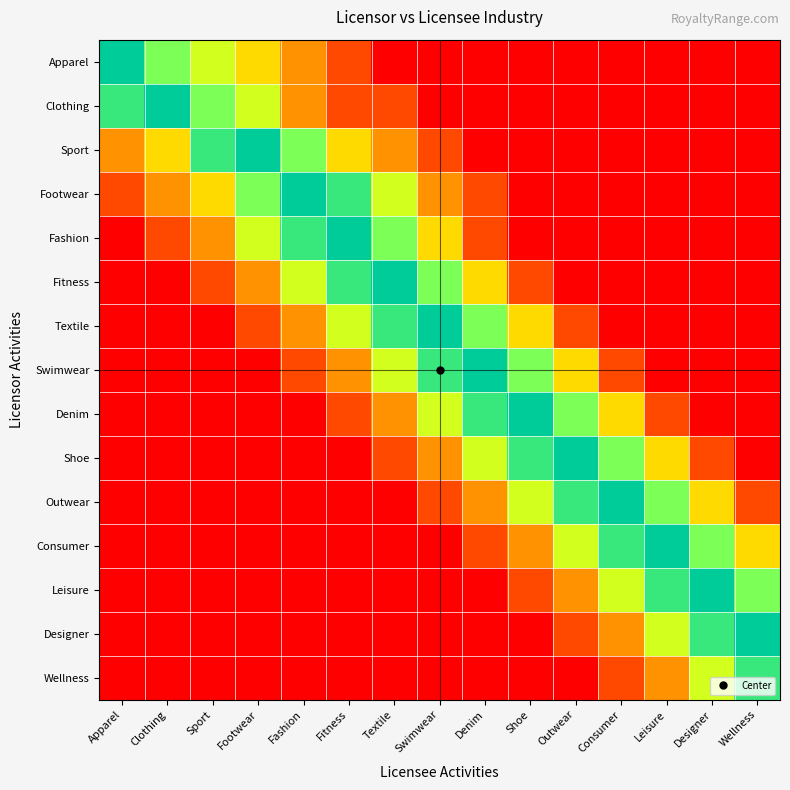

Which series changed the most between Shoe and Wellness?

Denim